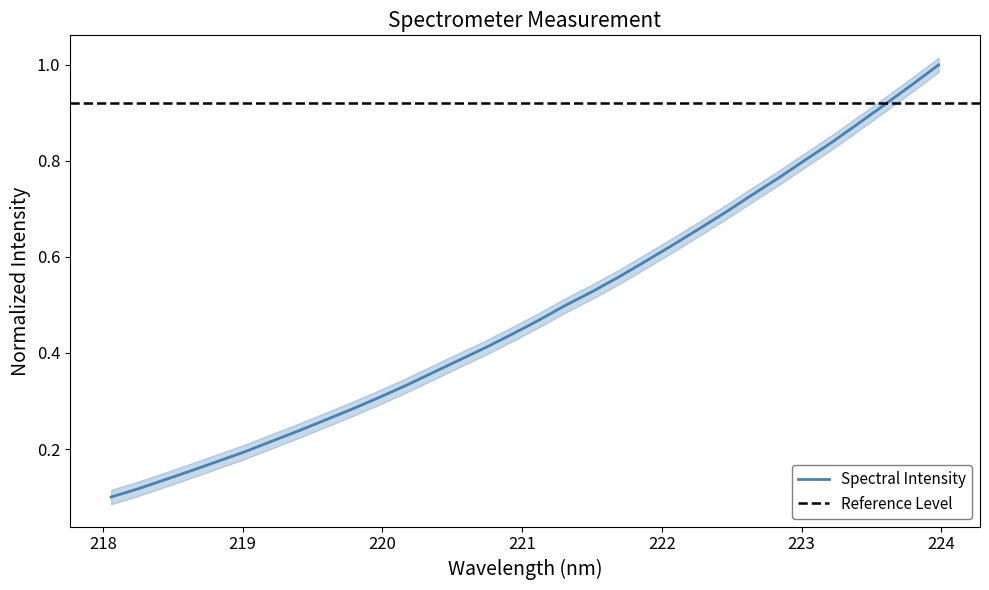

True or false: the data shows 0.5 at 221.1174.

True